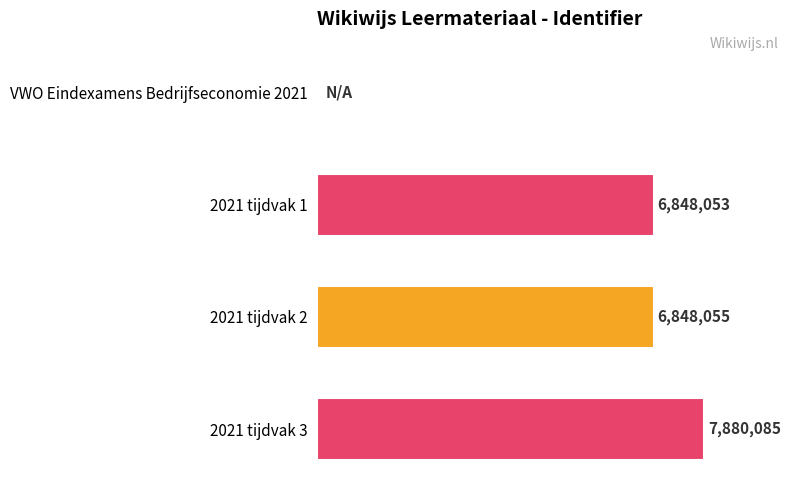

Which has a higher value, 2021 tijdvak 1 or 2021 tijdvak 3?

2021 tijdvak 3